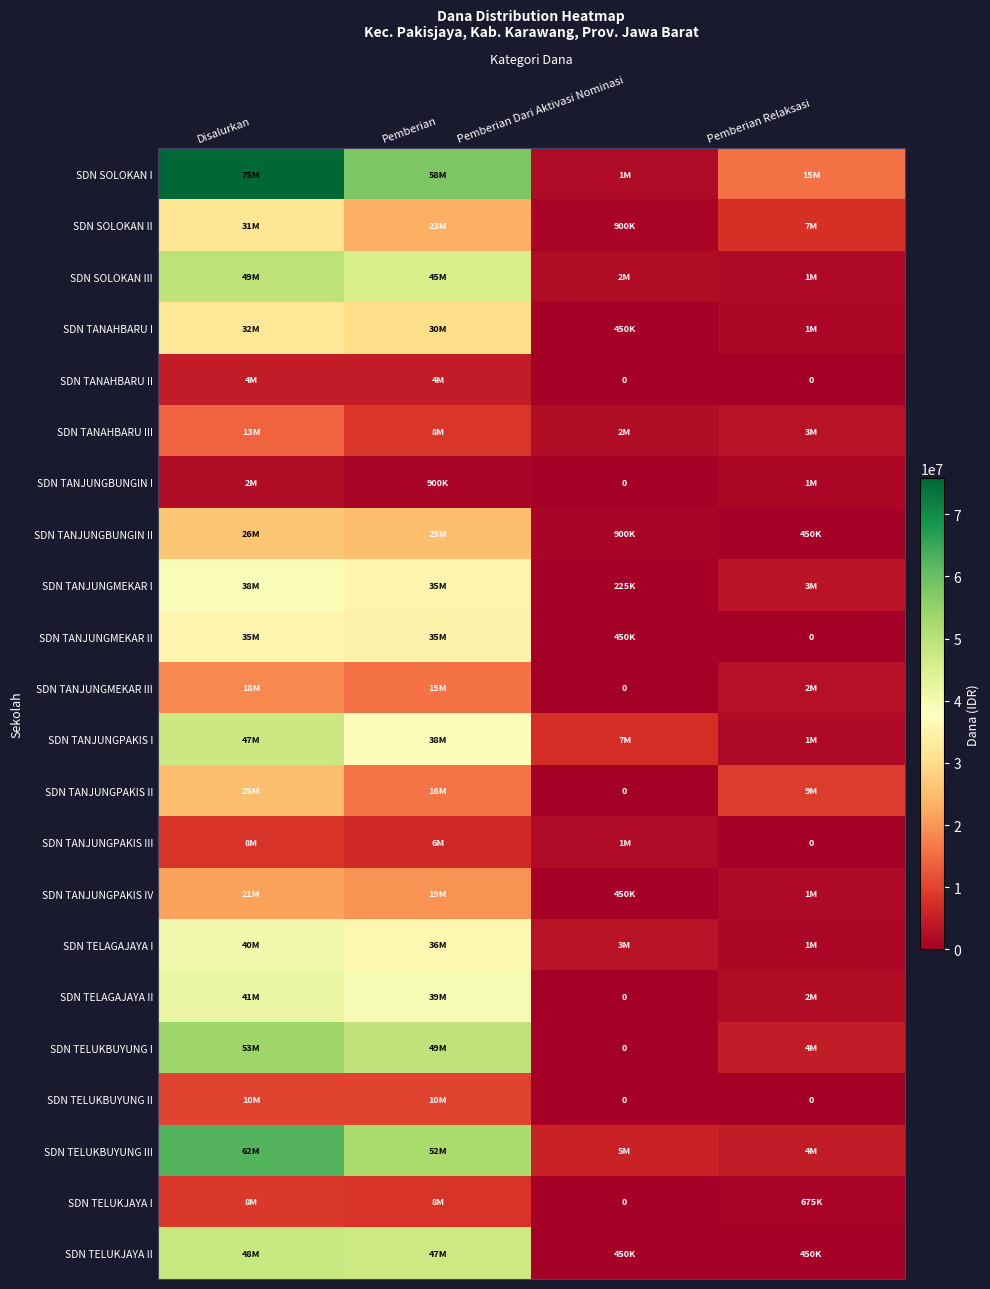

What is the sum of all SDN TANAHBARU III values?

27900000